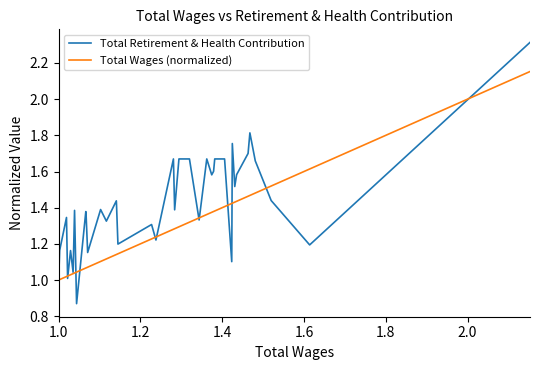

Which series has the largest range (max minus min)?

Total Retirement & Health Contribution